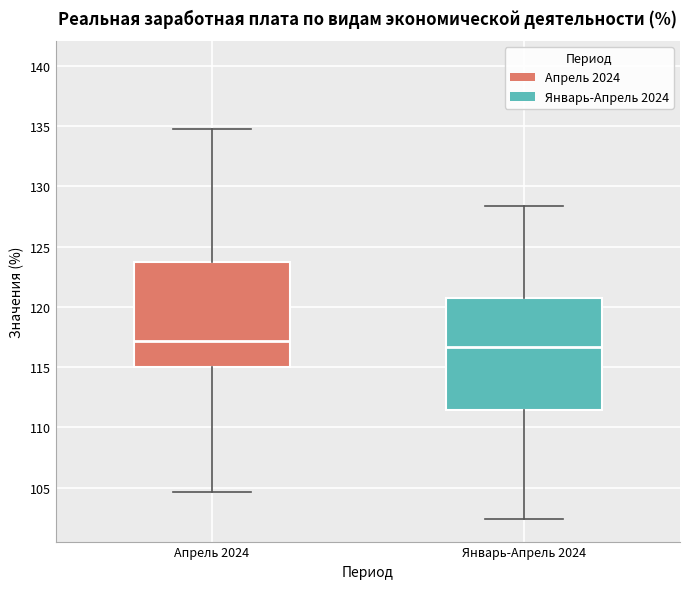

Which box has the highest median line?

Апрель 2024